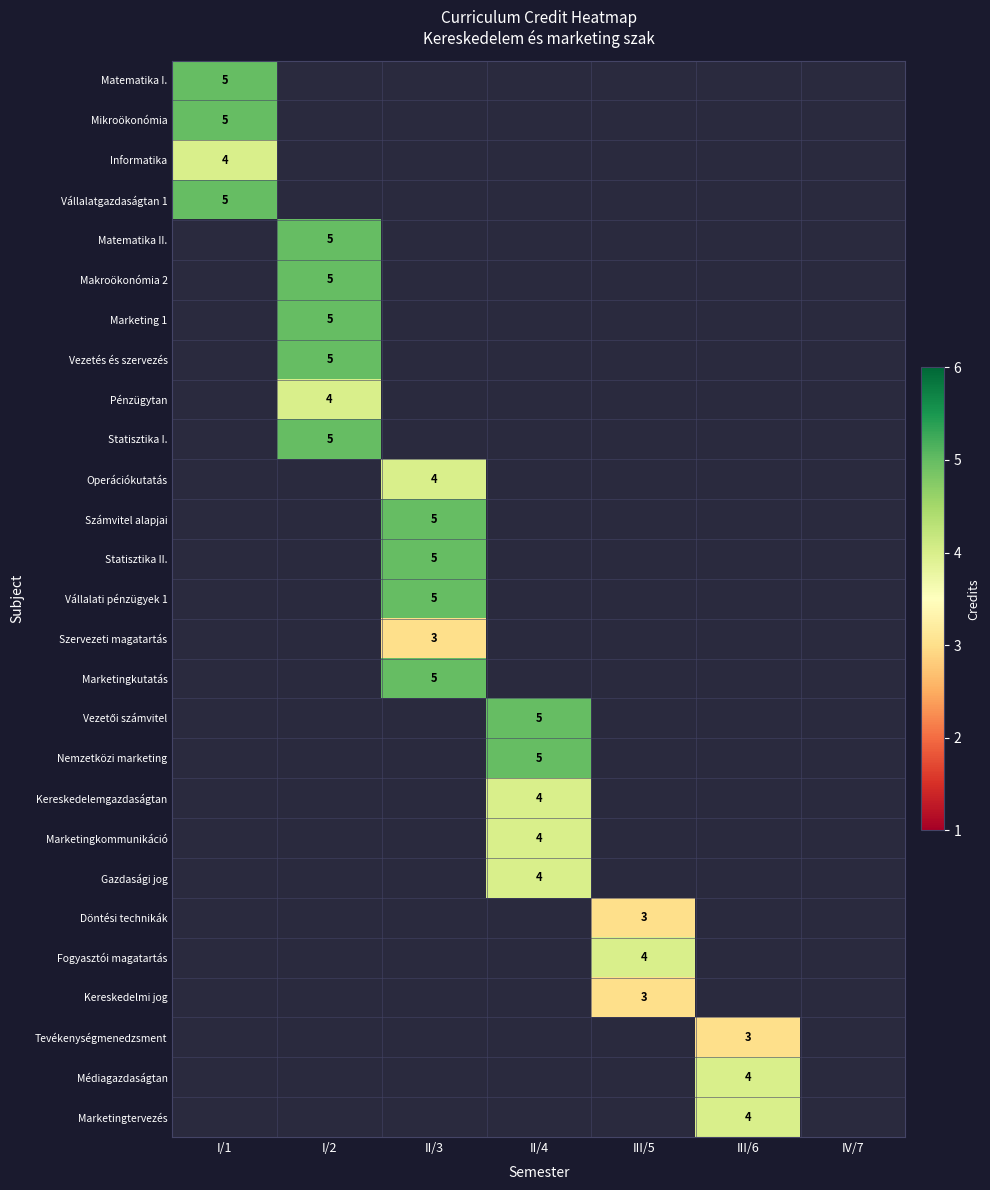

How many categories are shown in the chart?

7